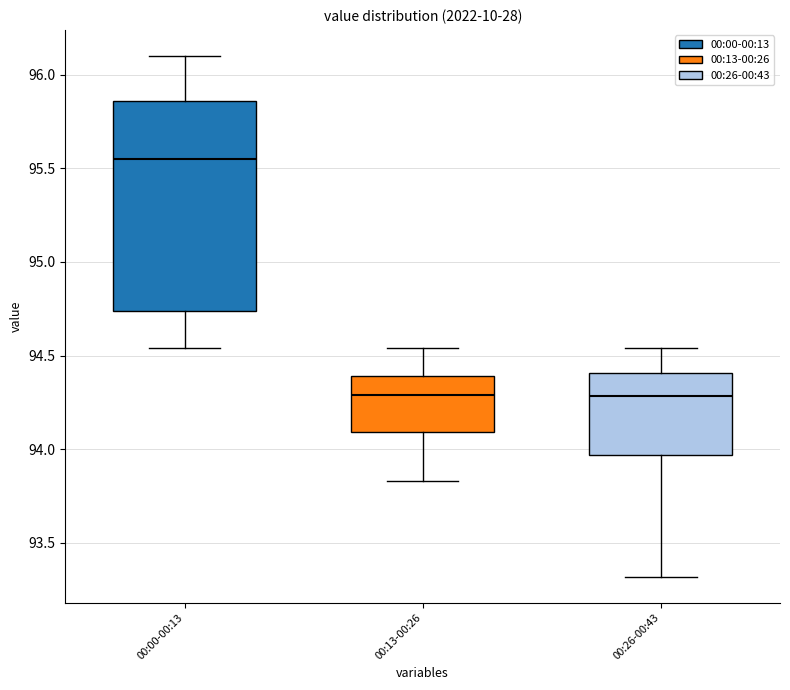

Where is the upper edge of the box for 00:00-00:13 on the y-axis? The values are not printed on the chart, so give them approximately, as read against the axis.

95.85